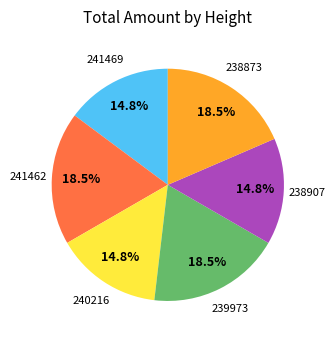

Is there a majority slice in this chart?

No